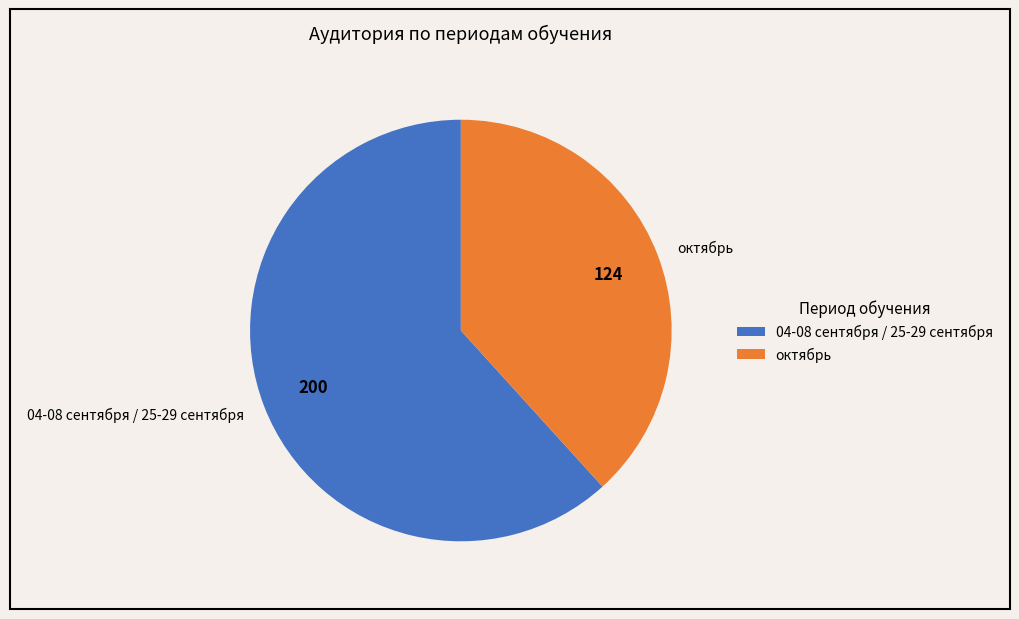

Does октябрь account for over 50% of the chart?

No